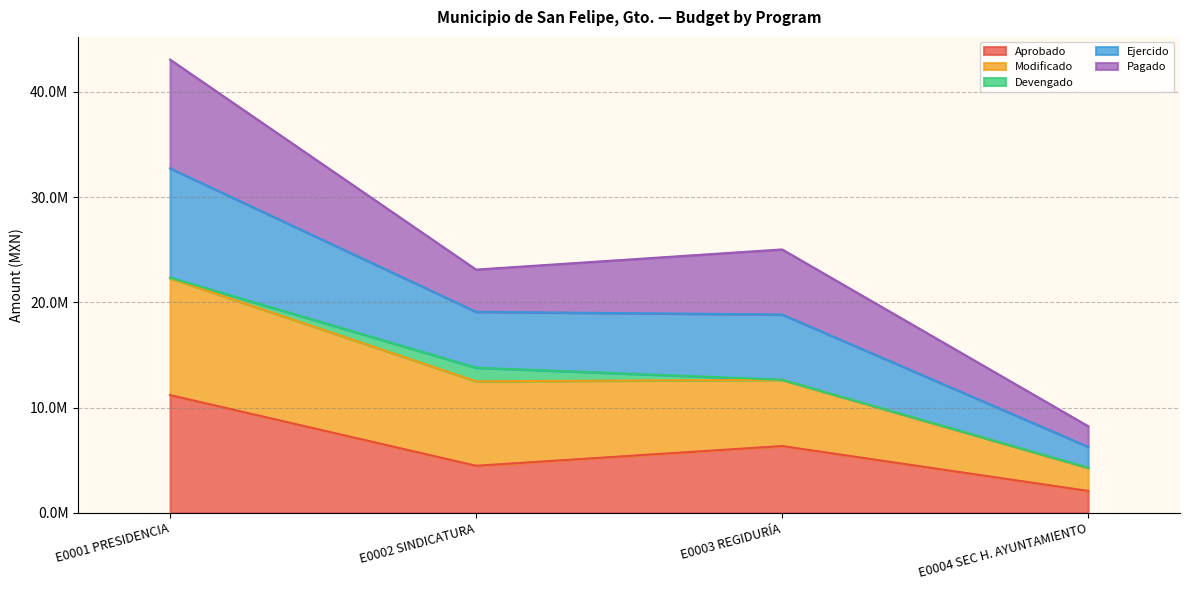

True or false: Ejercido and Aprobado cross at least once.

False